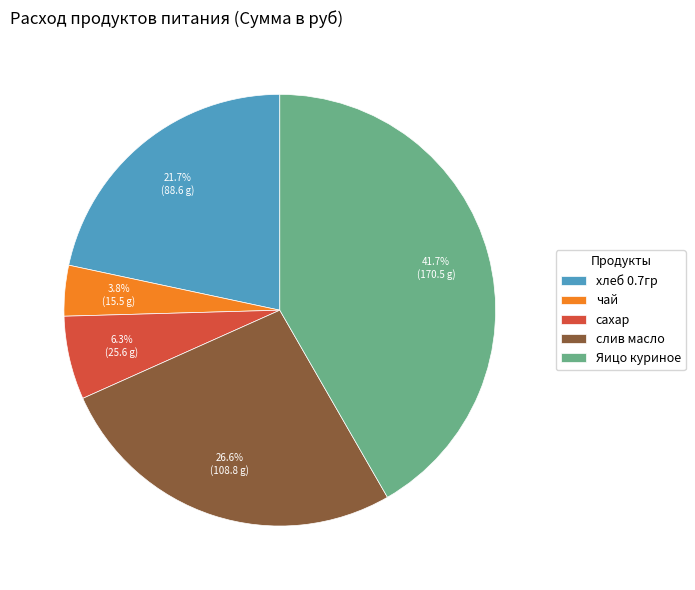

Which has a higher value, чай or сахар?

сахар